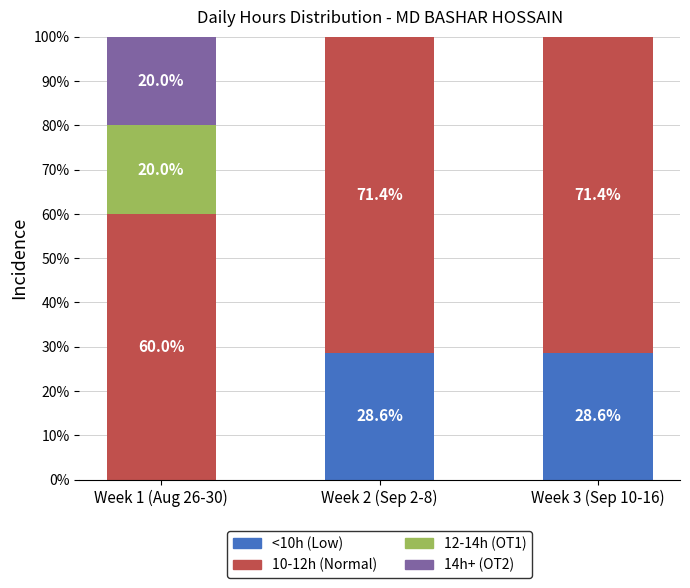

Reading left to right, transcribe the values for <10h (Low).

Week 1 (Aug 26-30)=0.0	Week 2 (Sep 2-8)=28.6	Week 3 (Sep 10-16)=28.6